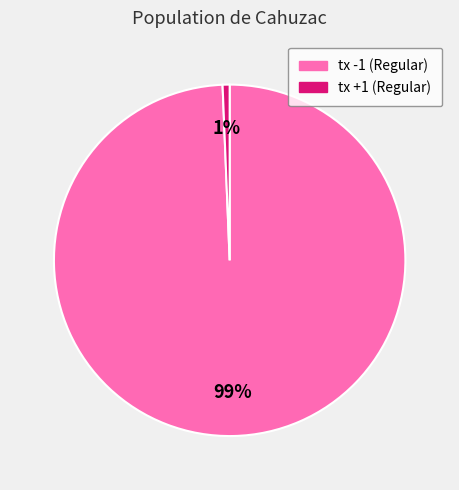

How many slices are in this pie chart?

2